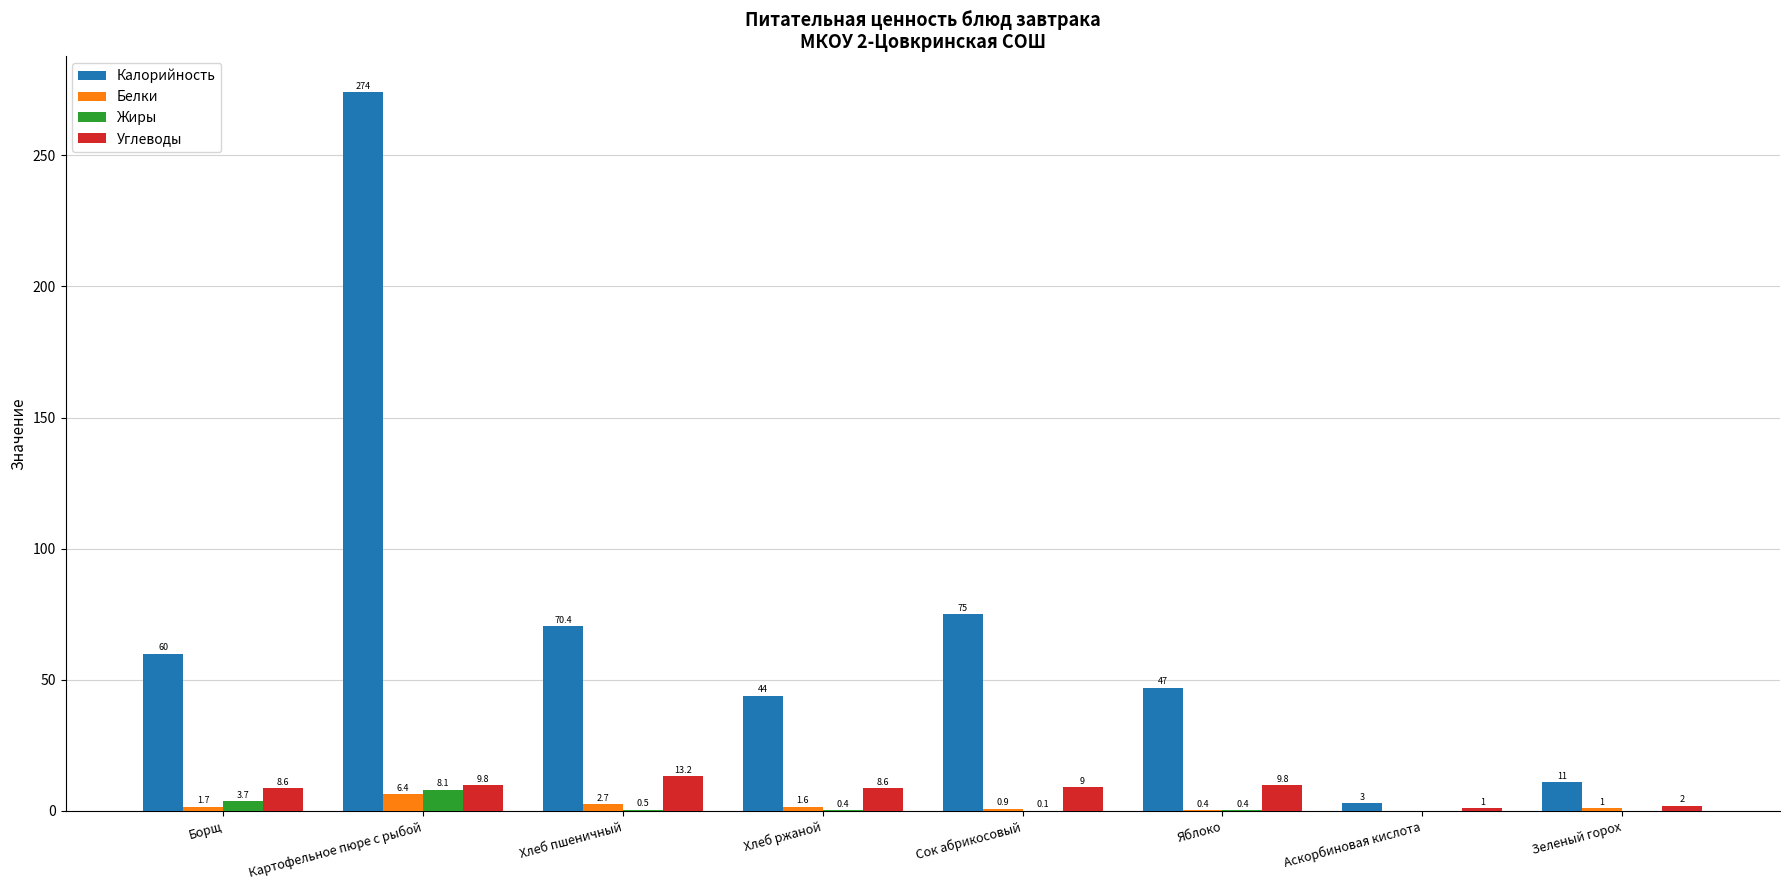

Between Борщ and Зеленый горох, which series saw the biggest shift?

Калорийность